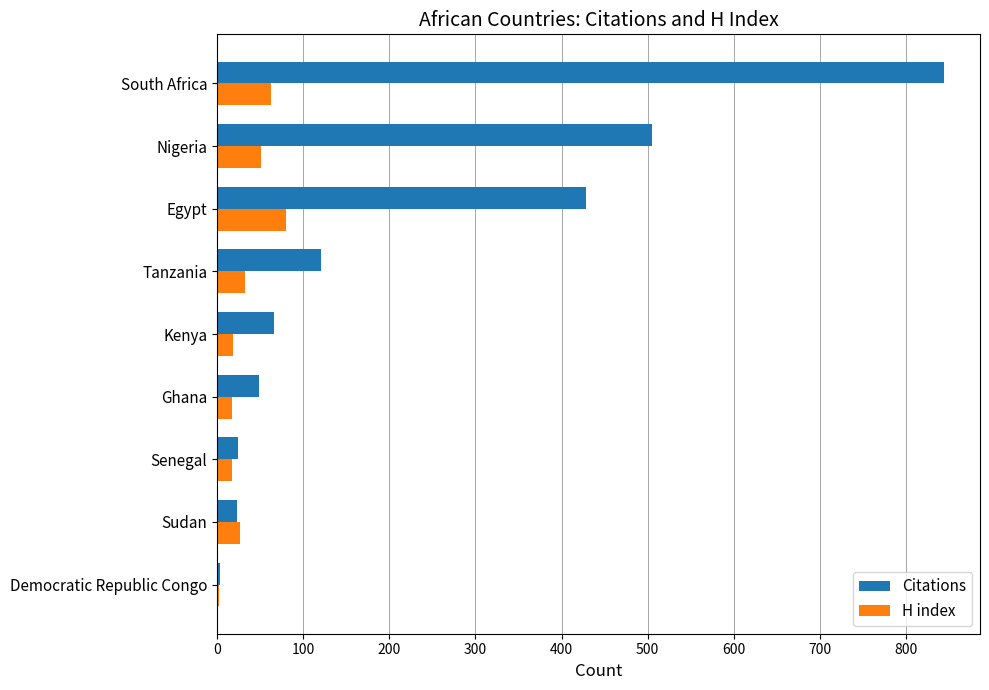

What is the maximum value for H index?

80